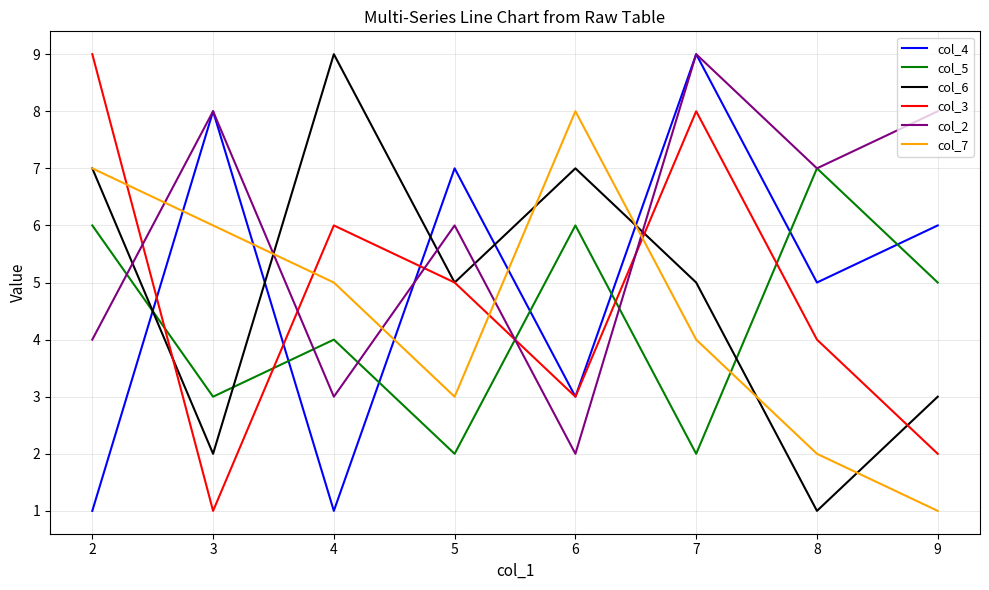

How many col_4 values are between 3 and 8?

5